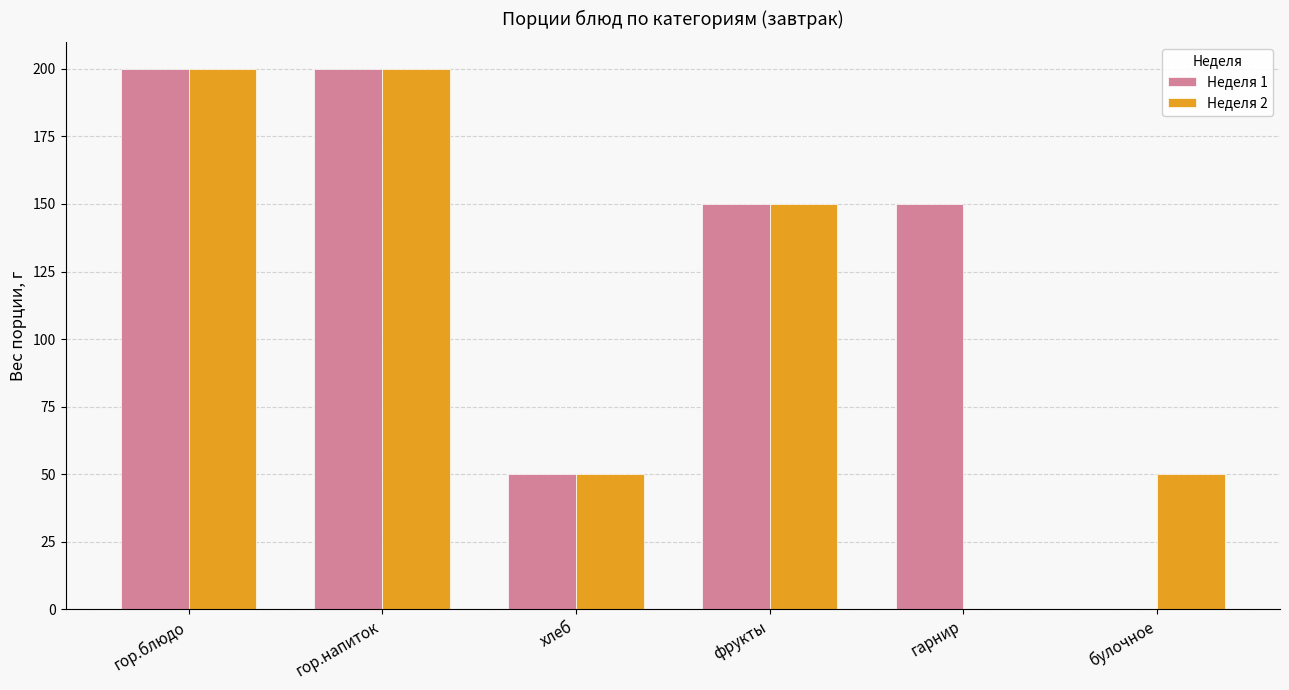

Which series changed the most between гор.напиток and гарнир?

Неделя 2